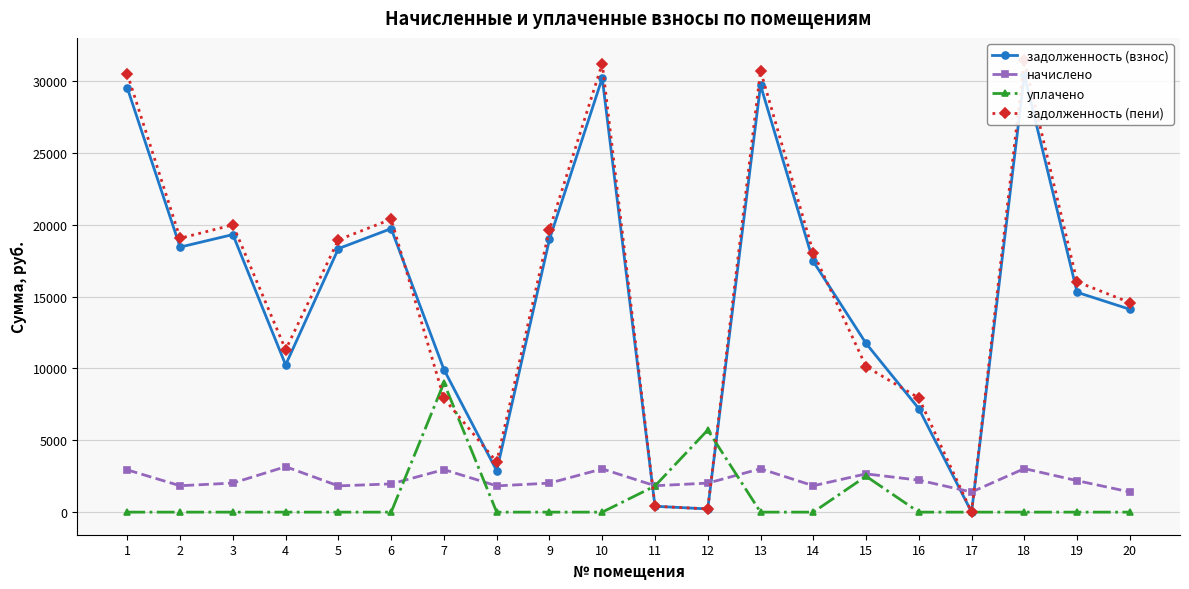

Which category has the highest value in the начислено series?

4